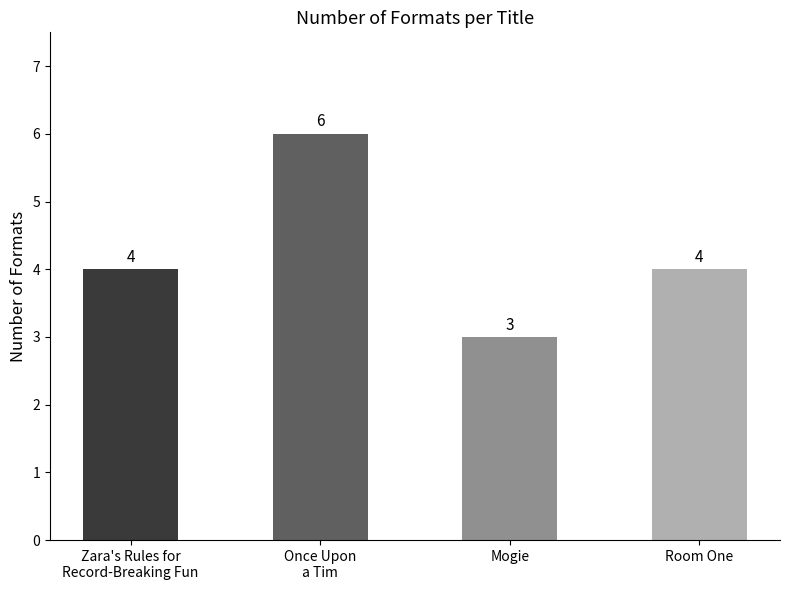

Reading right to left, extract all data points from this chart.

Room One=4	Mogie=3	Once Upon
a Tim=6	Zara's Rules for
Record-Breaking Fun=4